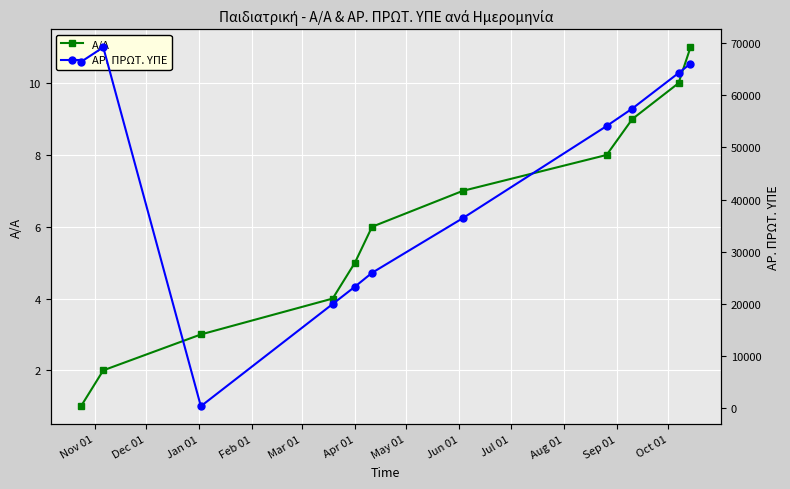

Read the ΑΡ. ΠΡΩΤ. ΥΠΕ value at Jan 01, to the nearest 50.

350